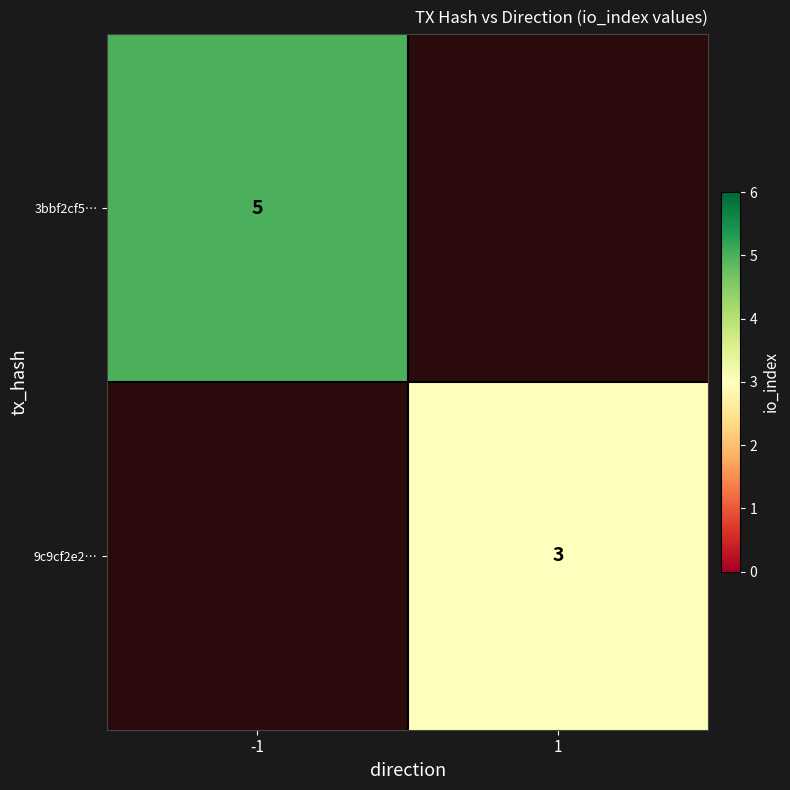

The value of 9c9cf2e2… at 1 is 1. True or false?

False